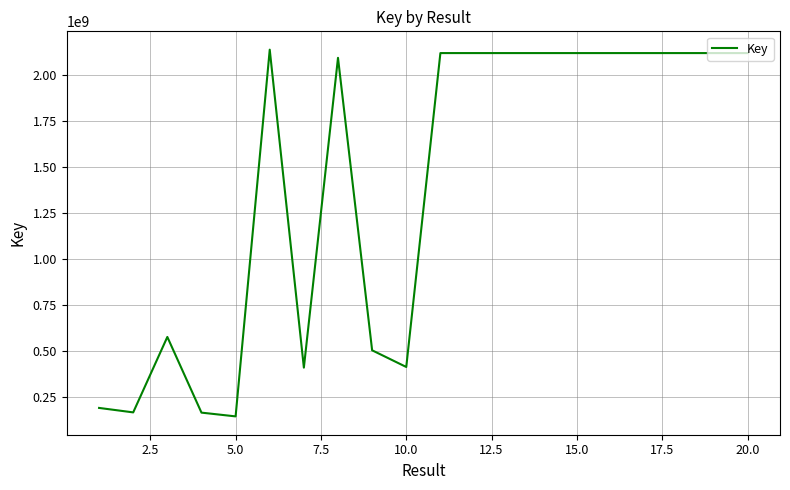

What is the difference between the maximum and minimum values?

1992465839